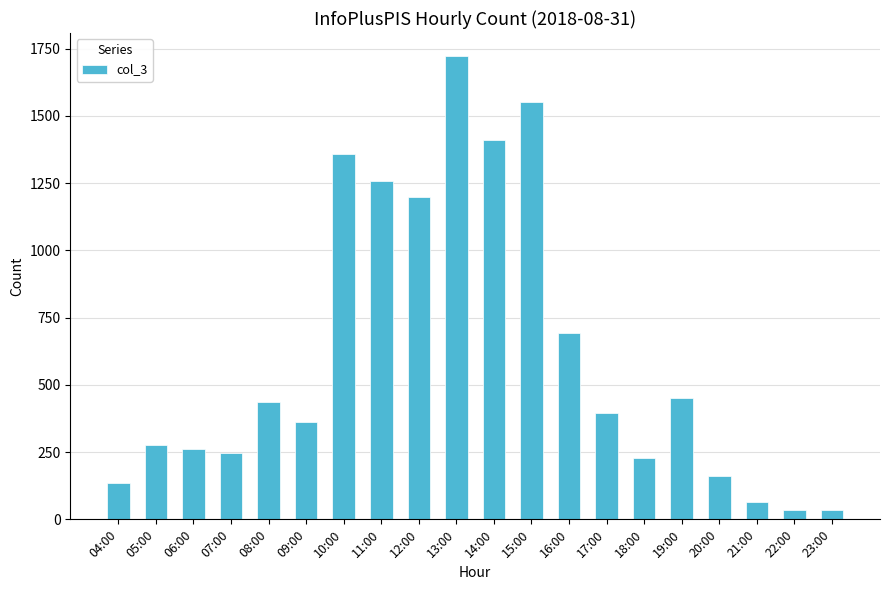

Which has a higher value, 13:00 or 11:00?

13:00